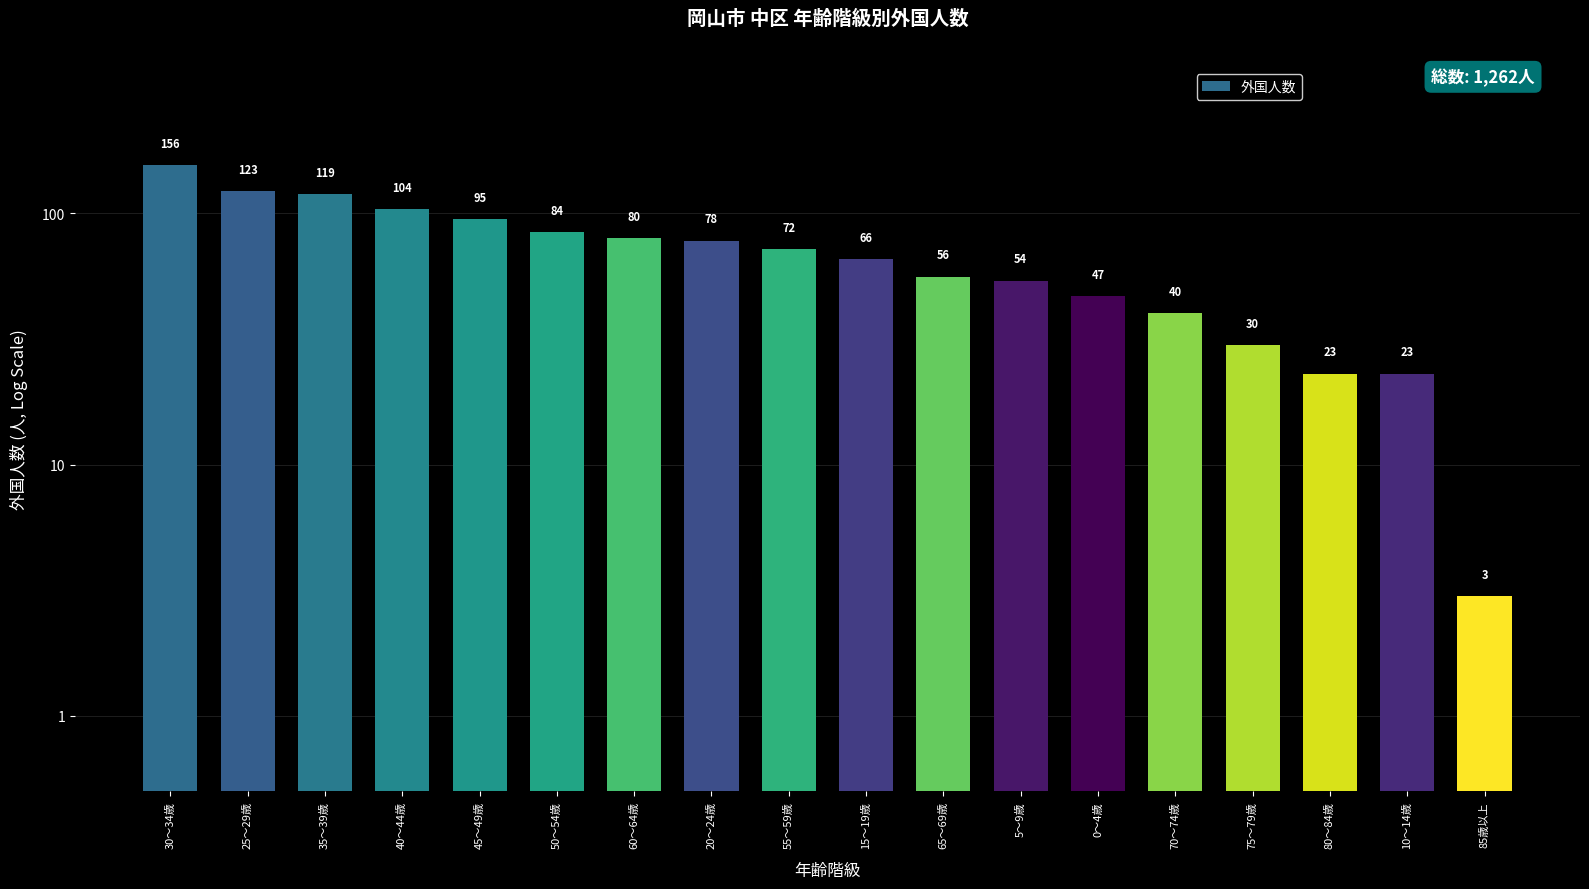

What is the label of the 11th bar from the right?

20～24歳